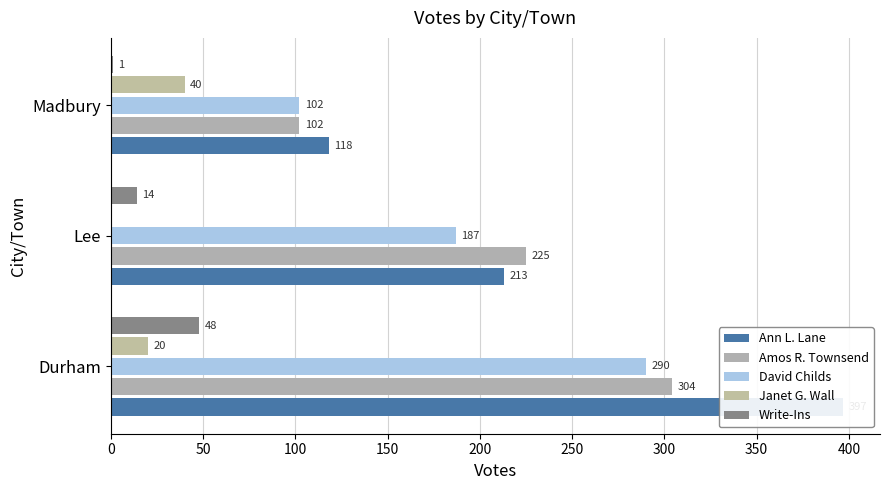

Between Lee and Madbury, which is larger?

Lee